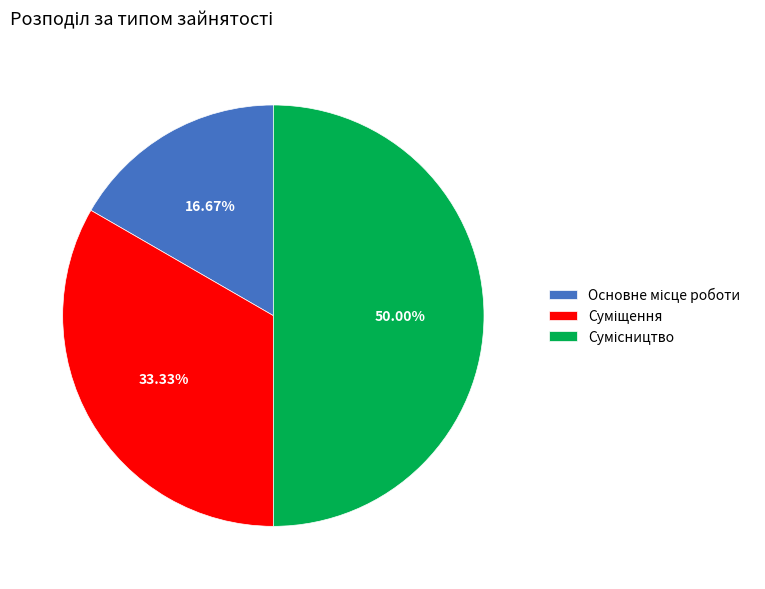

What percentage is the Суміщення slice, to the nearest percent?

33%